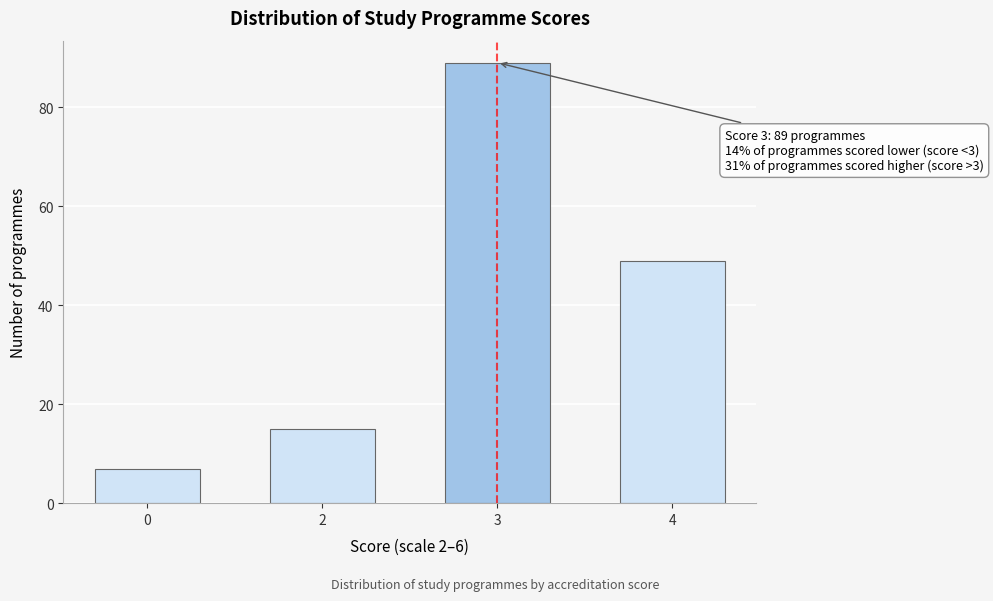

Reading right to left, list all the values displayed in this chart.

49	89	15	7